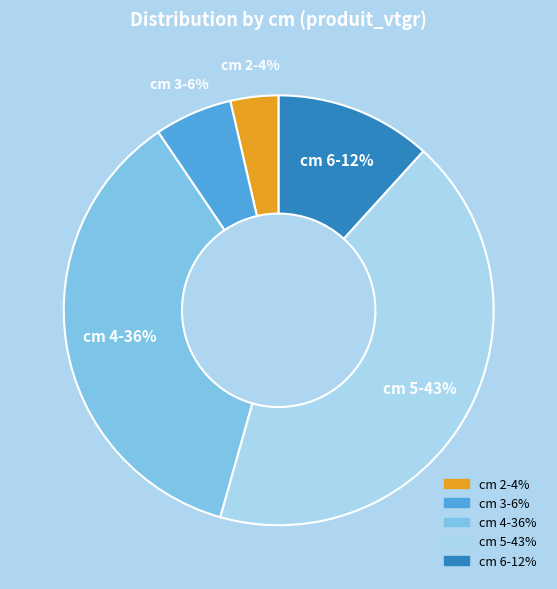

Is there a majority slice in this chart?

No